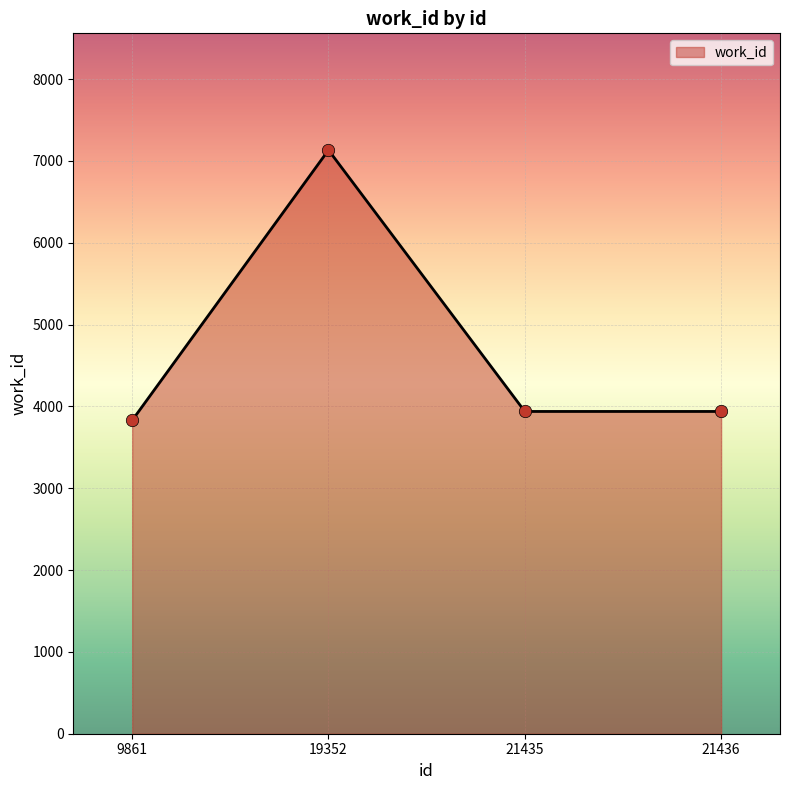

Which has a higher value, 19352 or 21436?

19352